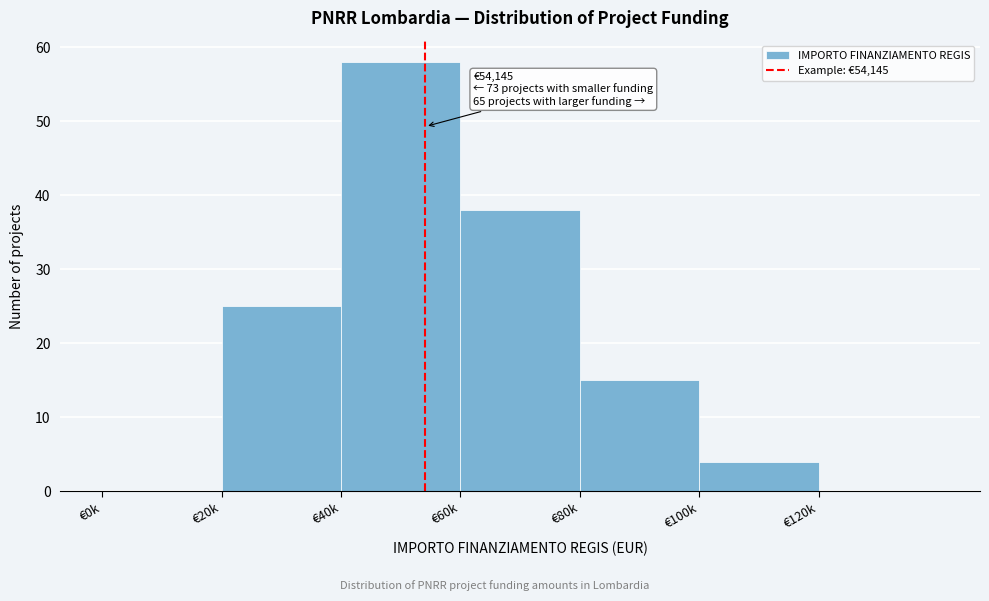

Reading left to right, list all the values displayed in this chart.

€0k=0	€20k=25	€40k=58	€60k=38	€80k=15	€100k=4	€120k=0